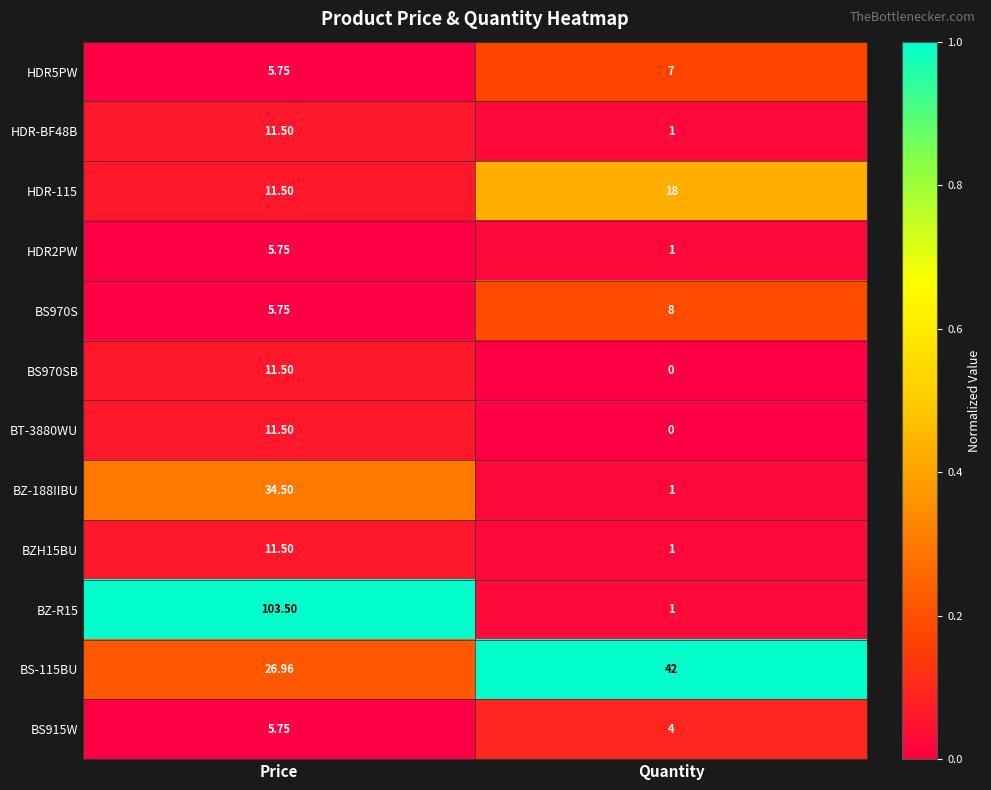

Is the value of BT-3880WU at Quantity greater than the value of BS970S at Price?

No